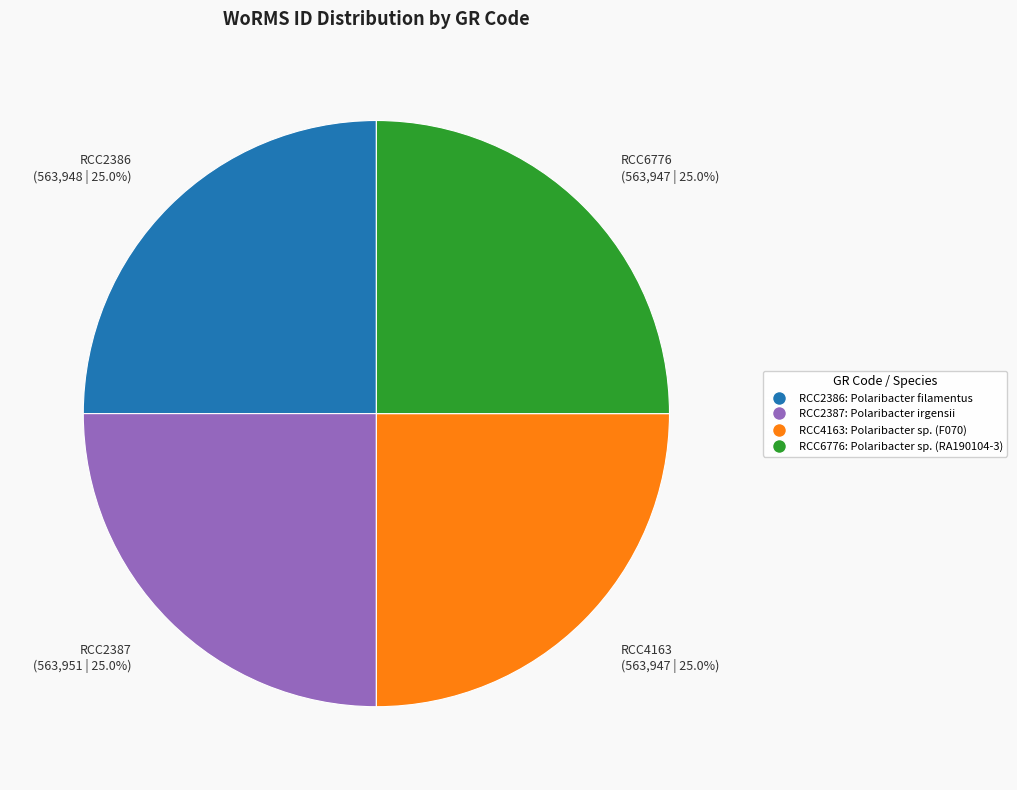

Approximately how many times larger is the value at RCC2387 compared to RCC2386?

1.0